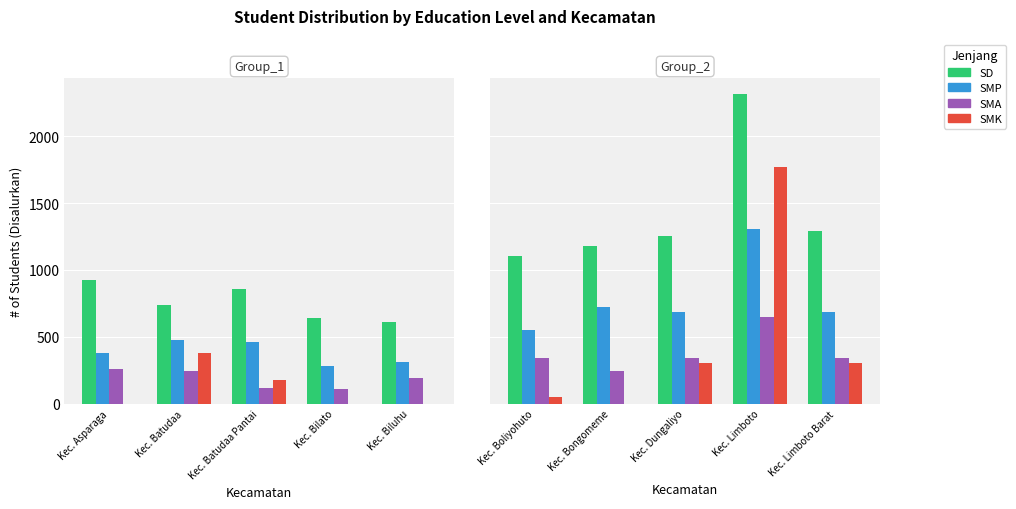

True or false: SMP has a value of 1189 at Kec. Bongomeme.

False